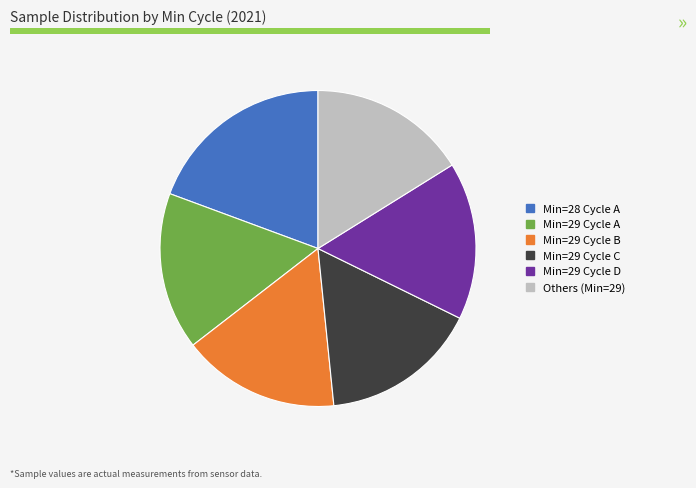

Does any single category account for the majority?

No